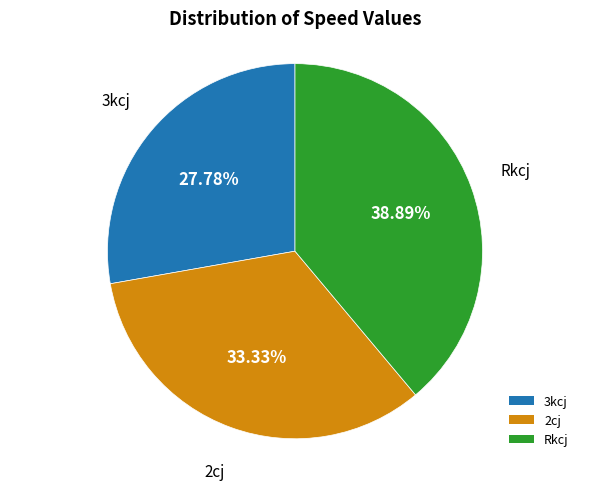

Does any single category account for the majority?

No